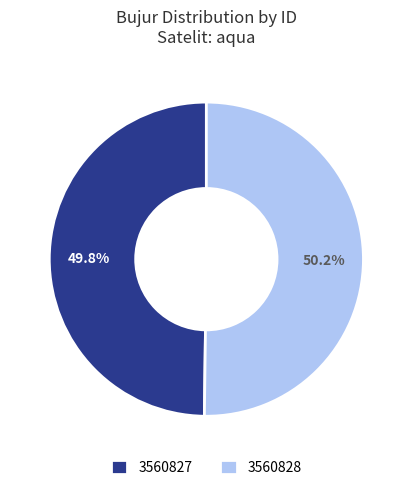

What is the ratio of the value at 3560828 to the value at 3560827?

1.0